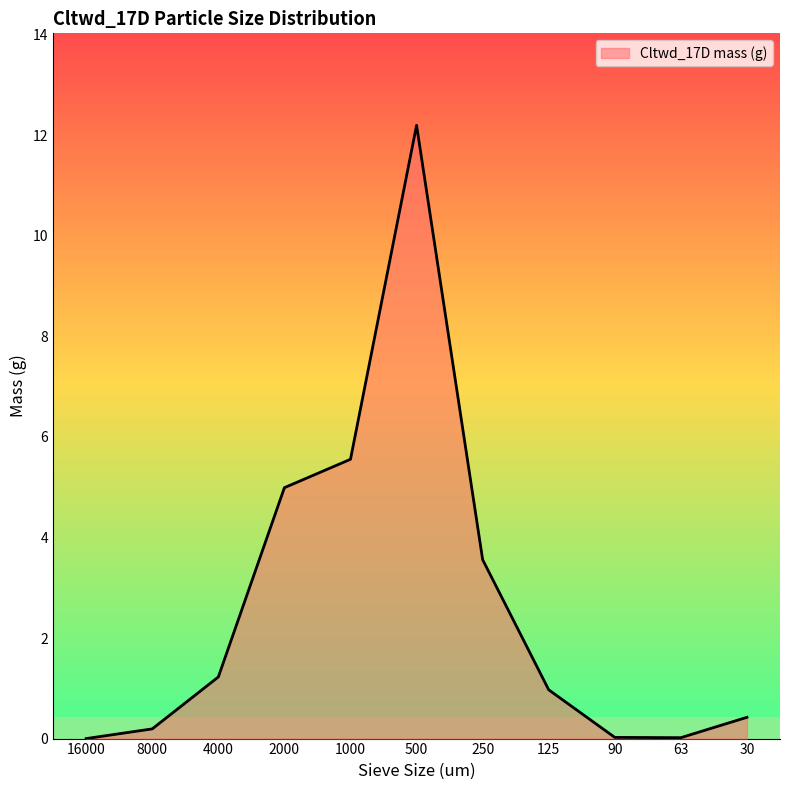

What is the difference between the values at 500 and 8000?

12.0